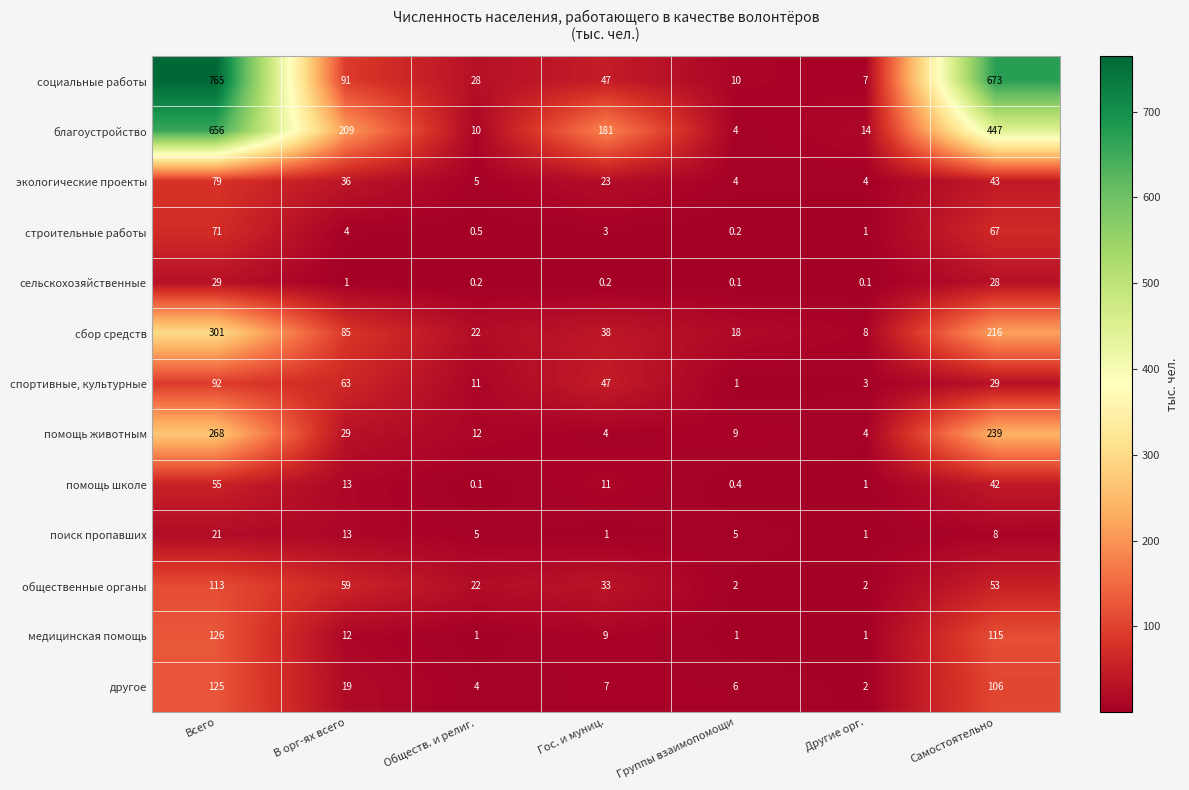

Is it true that строительные работы equals 0.2 at Группы взаимопомощи?

True